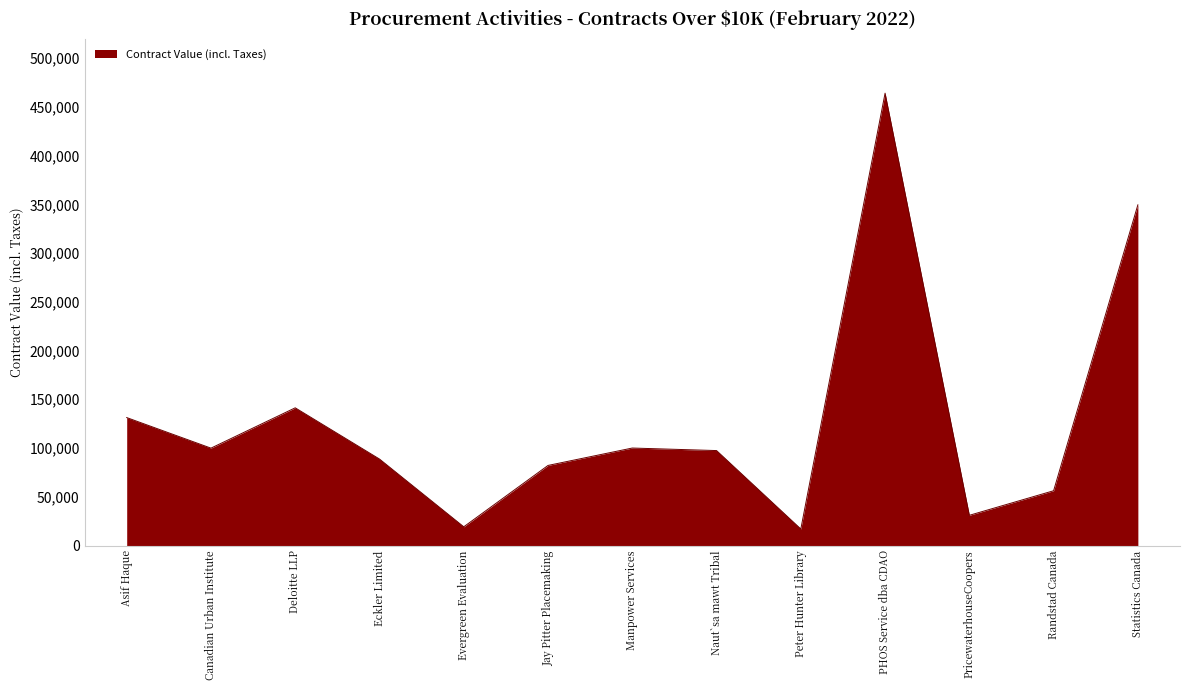

What is the difference between the values at Evergreen Evaluation and Eckler Limited?

69496.1